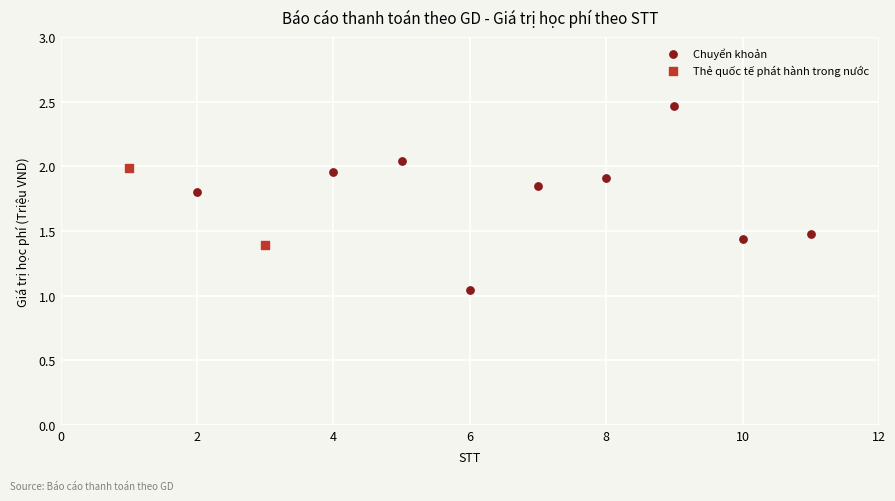

What are all the series names shown in the legend?

Chuyển khoản, Thẻ quốc tế phát hành trong nước